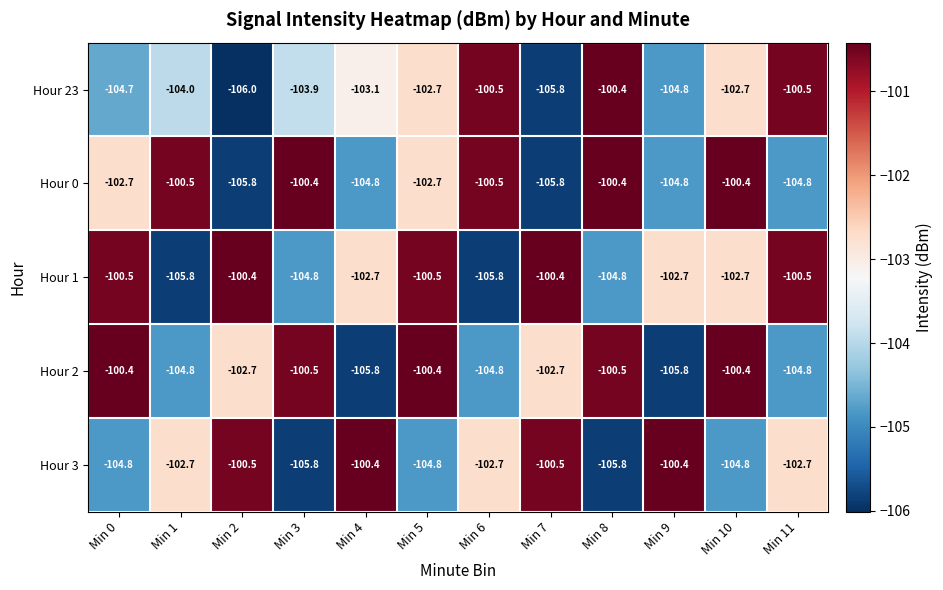

Is it true that Hour 1 equals -100.5 at Min 11?

True